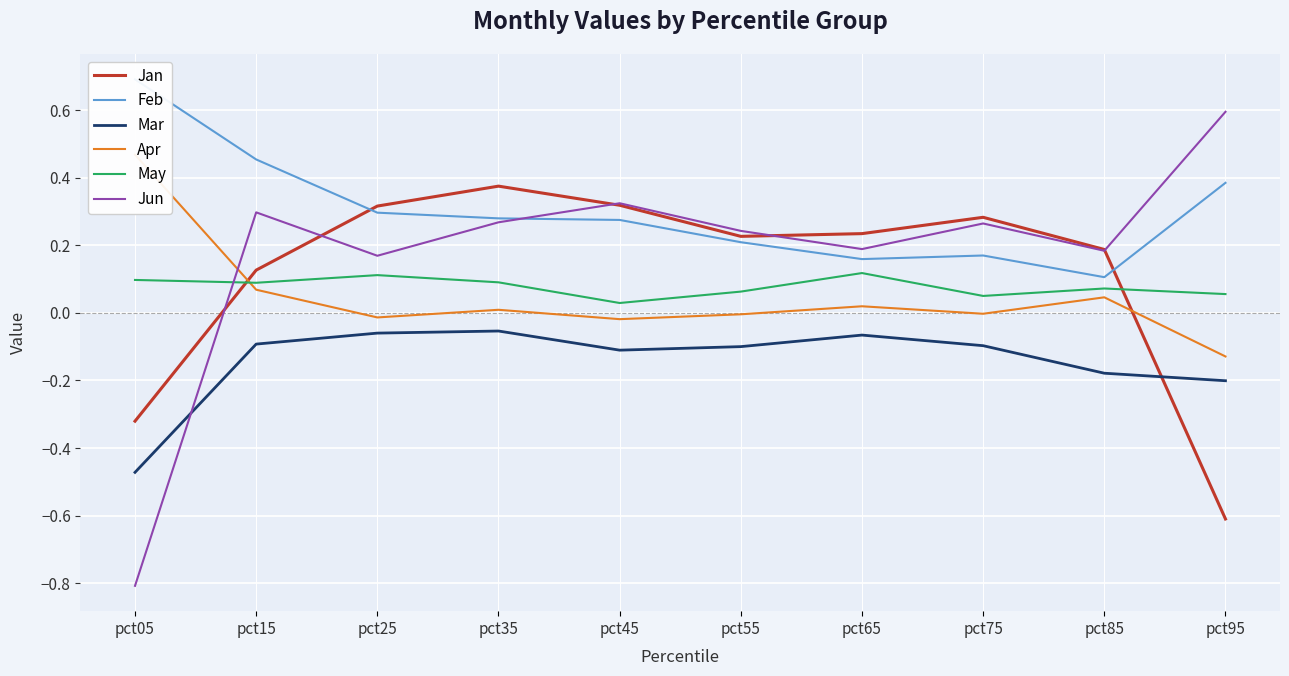

What is the difference between the maximum and minimum values in the Jan series?

1.0